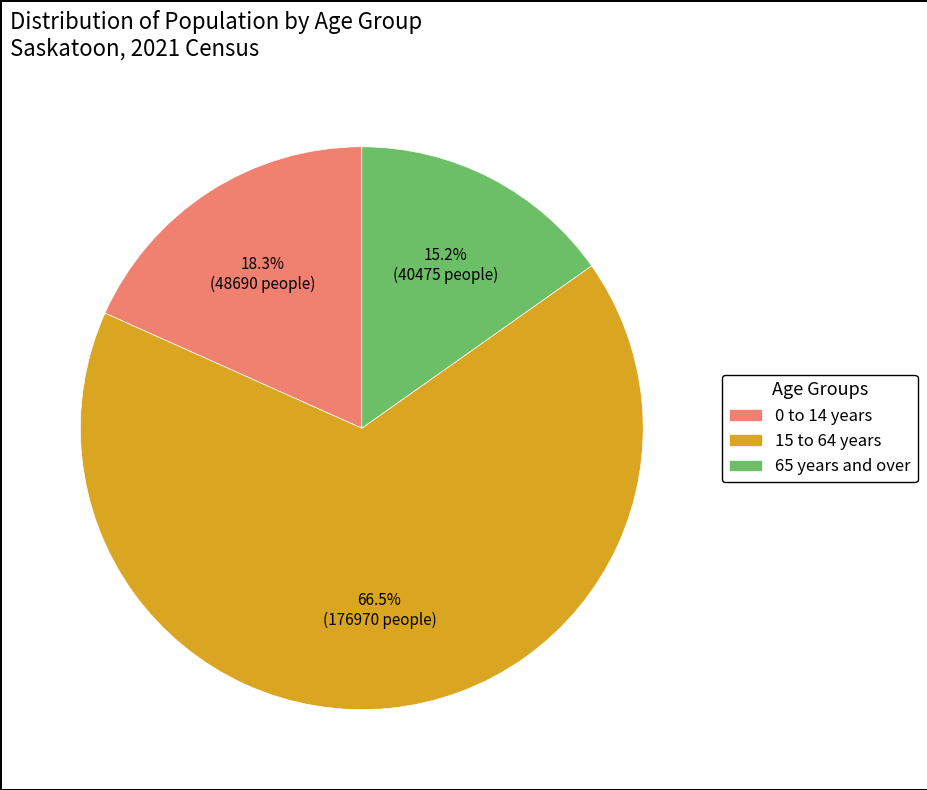

Which slice is the largest?

15 to 64 years